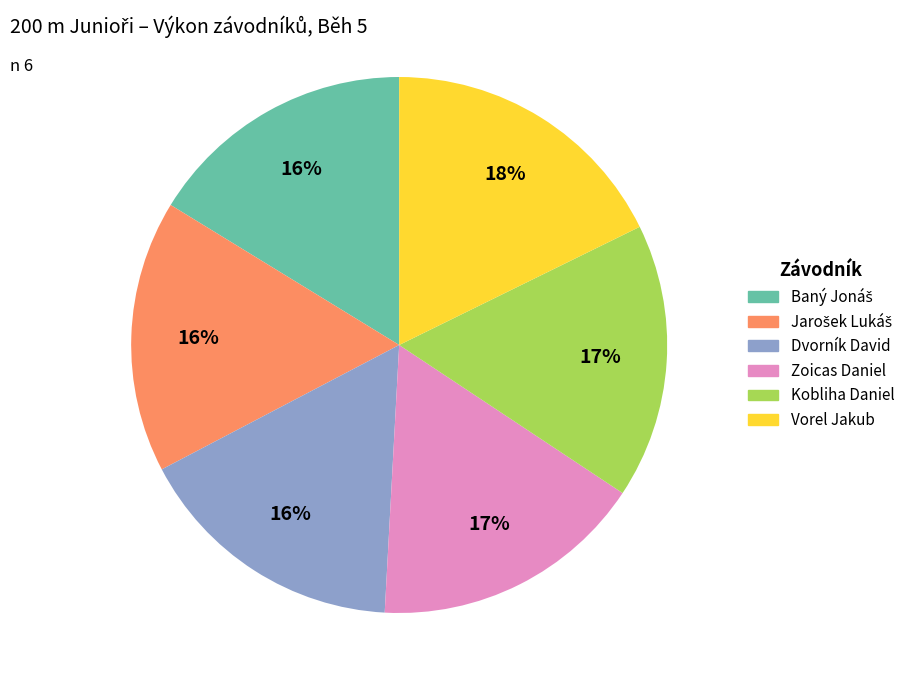

Does any single category account for the majority?

No